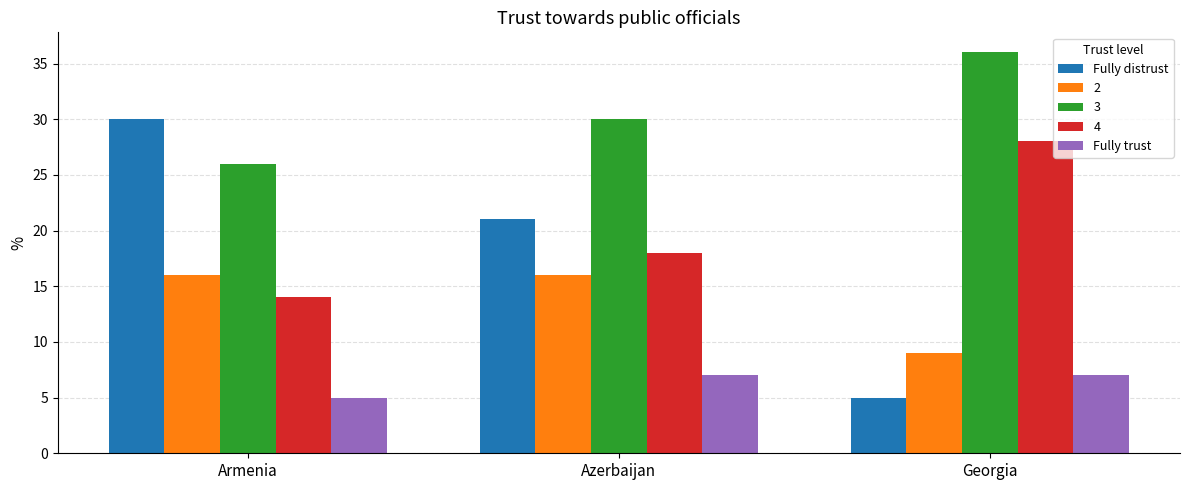

Is the value of Fully distrust at Georgia greater than the value of Fully trust at Georgia?

No